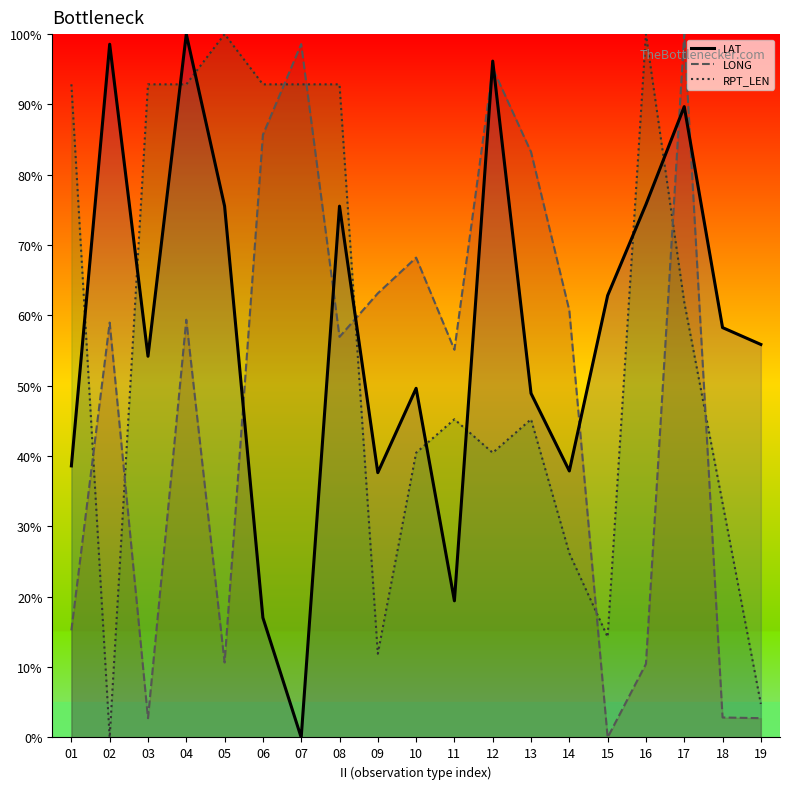

The value of RPT_LEN at 15 is 24.5. True or false?

False